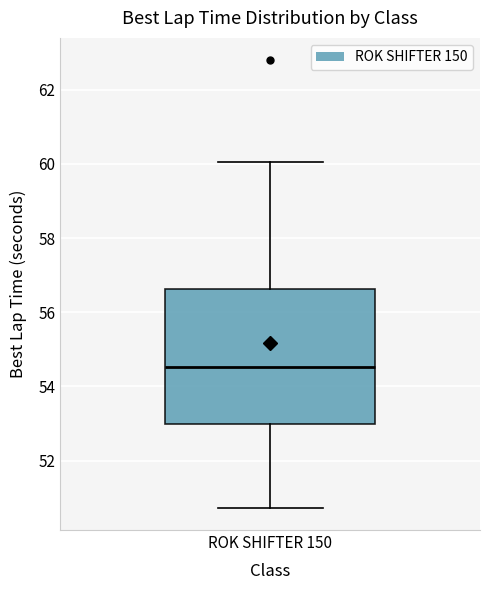

Where is the upper edge of the box for ROK SHIFTER 150 on the y-axis? The values are not printed on the chart, so give them approximately, as read against the axis.

56.6